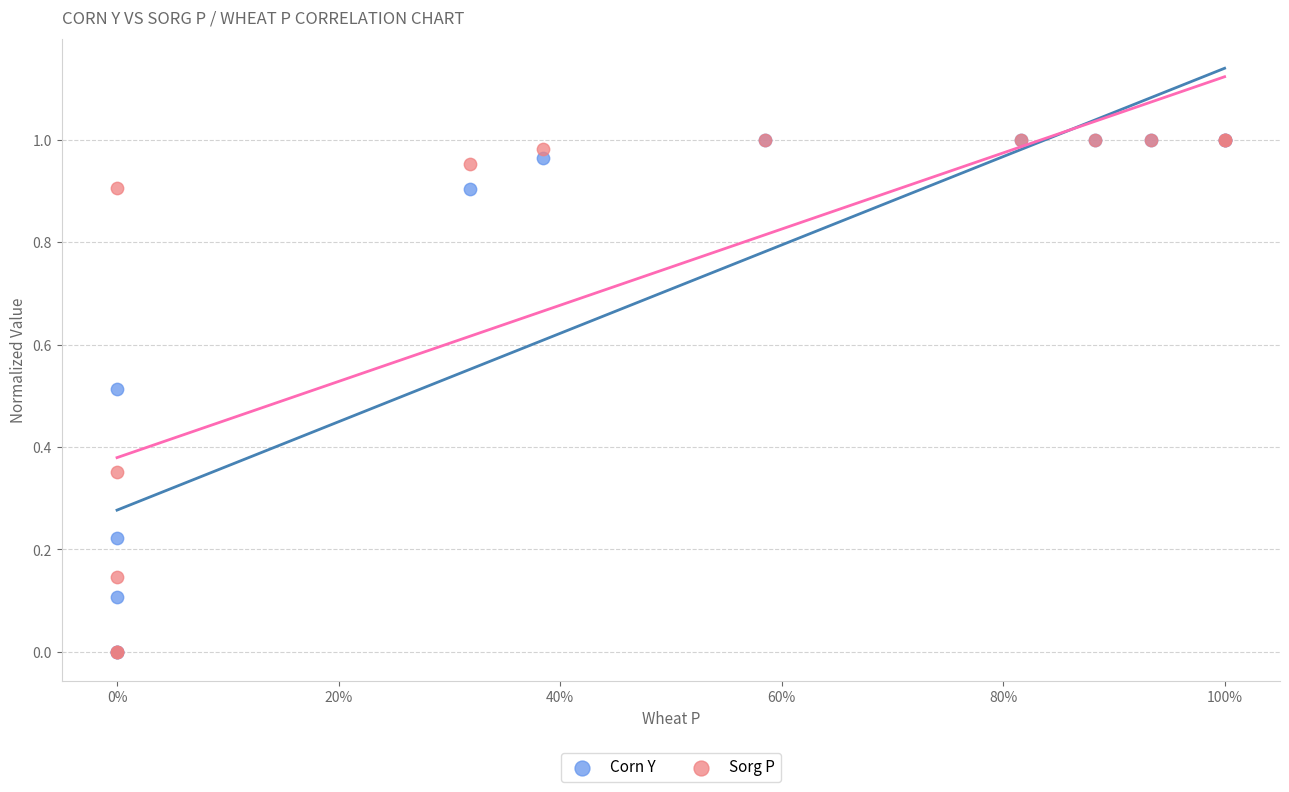

What are all the series names shown in the legend?

Corn Y, Sorg P